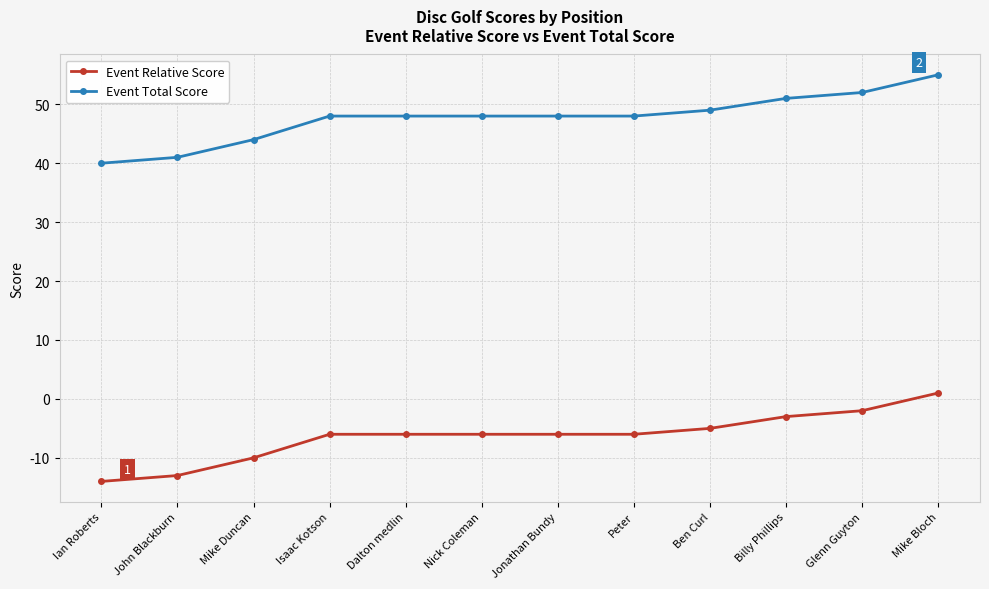

What is the approximate value of Event Relative Score at Isaac Kotson?

-6